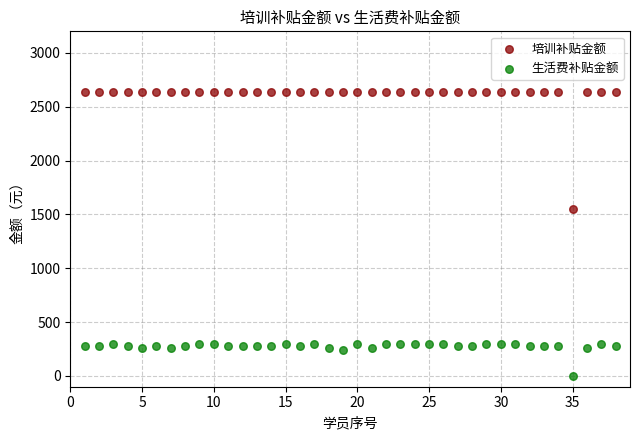

Across all series, what Y value is closest to 1317?

1550